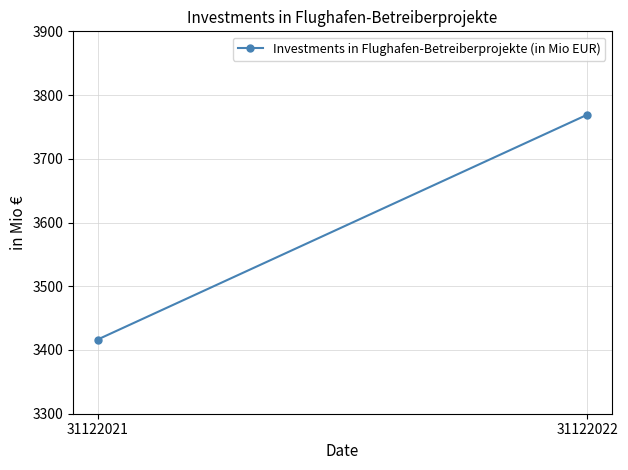

Reading left to right, extract all data points from this chart.

31122021=3416.4	31122022=3769.1